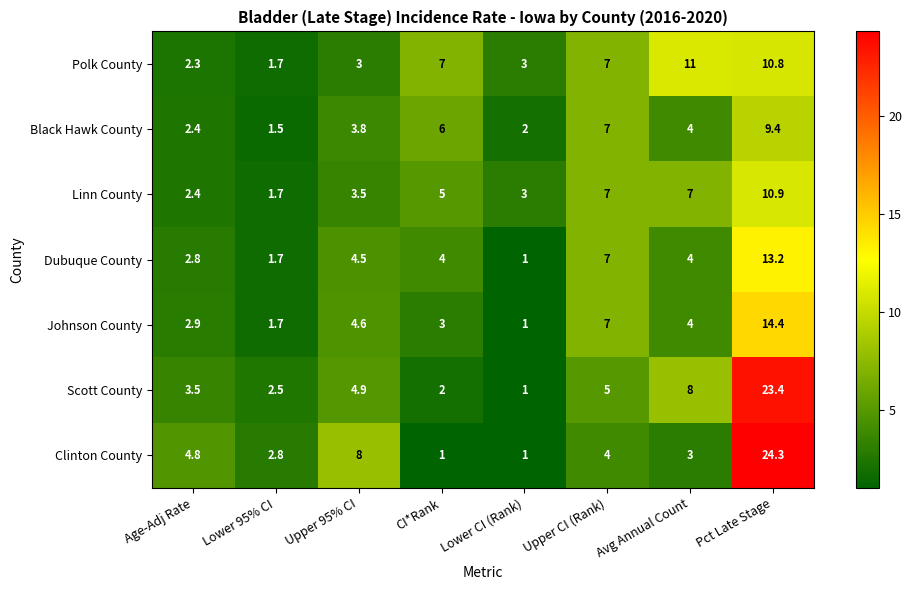

What is the sum of the Linn County values at Age-Adj Rate and Avg Annual Count?

9.4